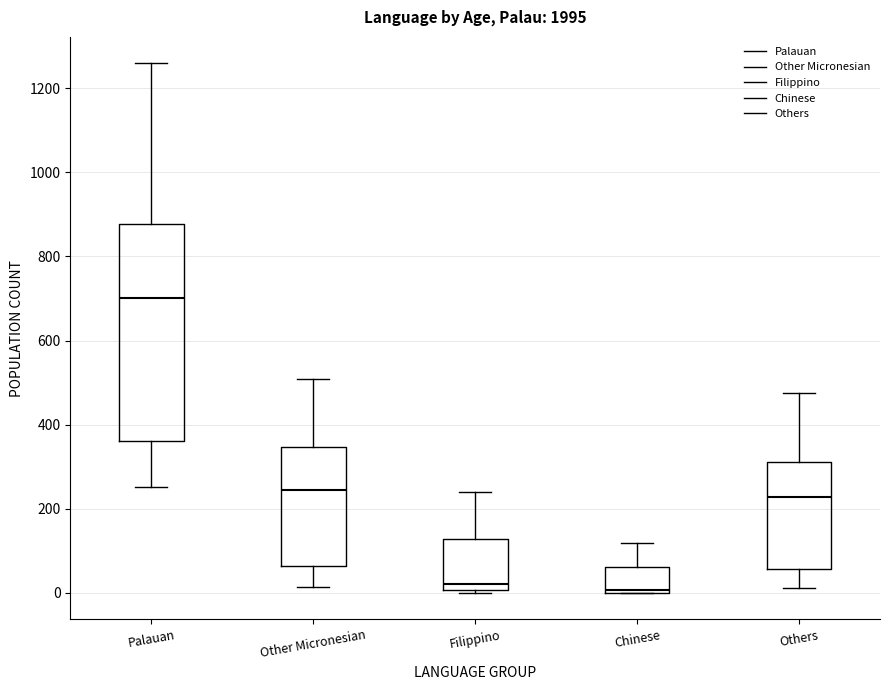

Reading left to right, read every box against the y-axis: the position of its median line, the range the box covers, and the ends of its whiskers. The values are not printed on the chart, so give them approximately, as read against the axis.

Palauan: median 700, box 360 to 880, whiskers 260 to 1260
Other Micronesian: median 240, box 60 to 340, whiskers 20 to 500
Filippino: median 20, box 0 to 120, whiskers 0 to 240
Chinese: median 0 (just above the box's lower edge), box 0 to 60, whiskers 0 to 120
Others: median 220, box 60 to 320, whiskers 20 to 480